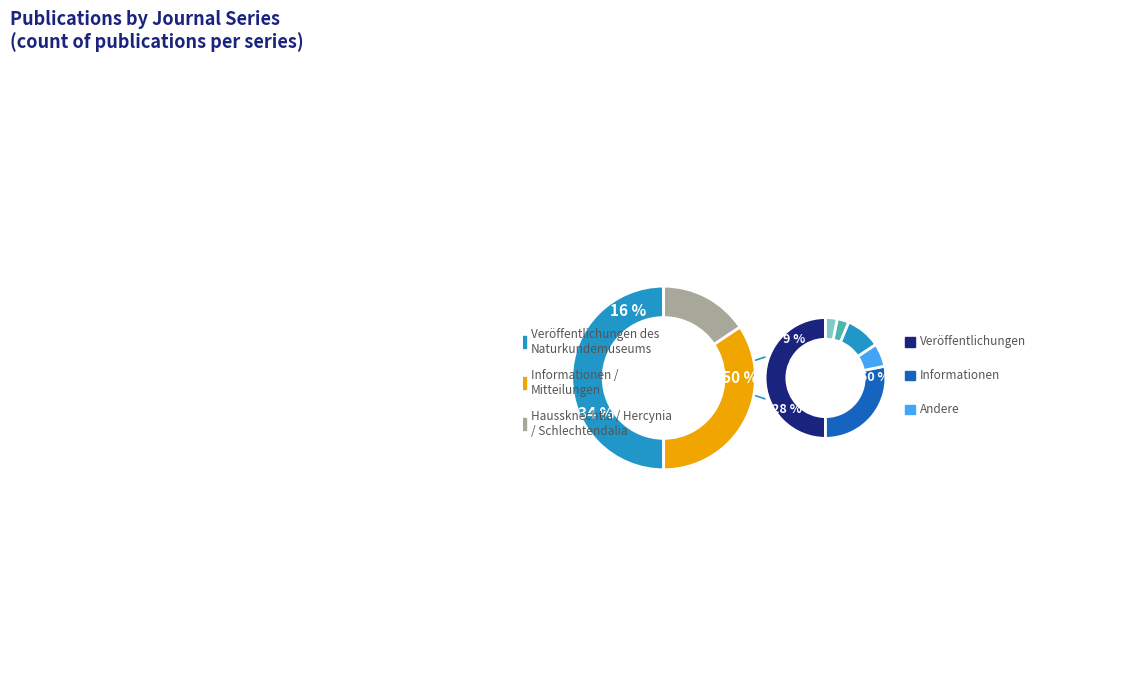

What is the smallest slice in the pie chart?

Hercynia